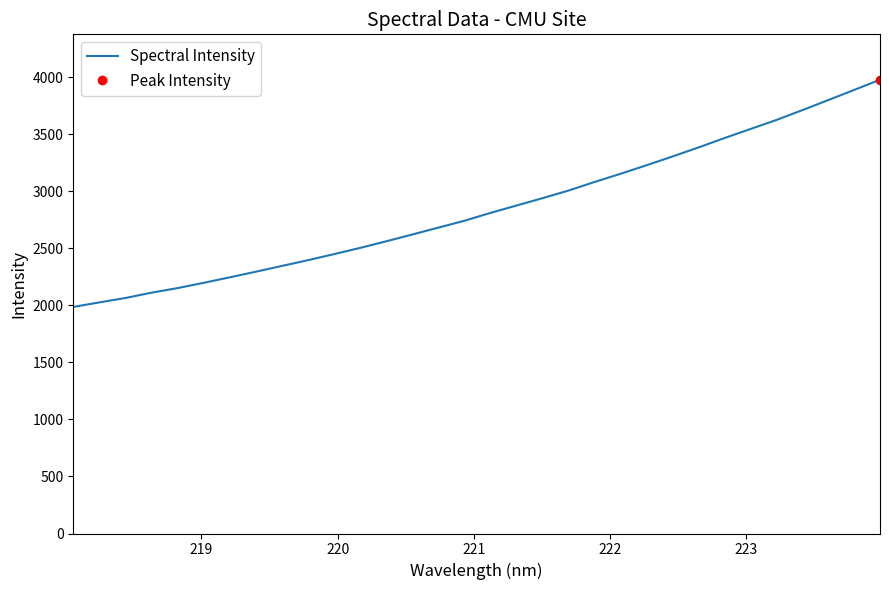

How many data points are less than 2809?

16